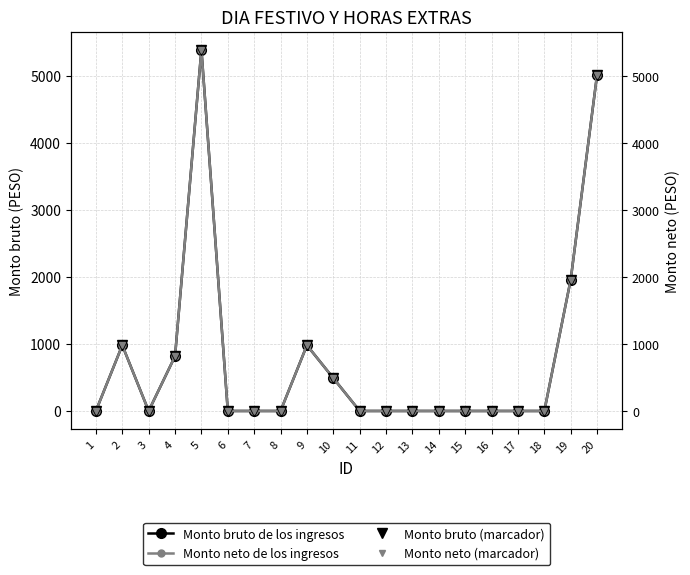

At which label does Monto neto de los ingresos reach its minimum?

1